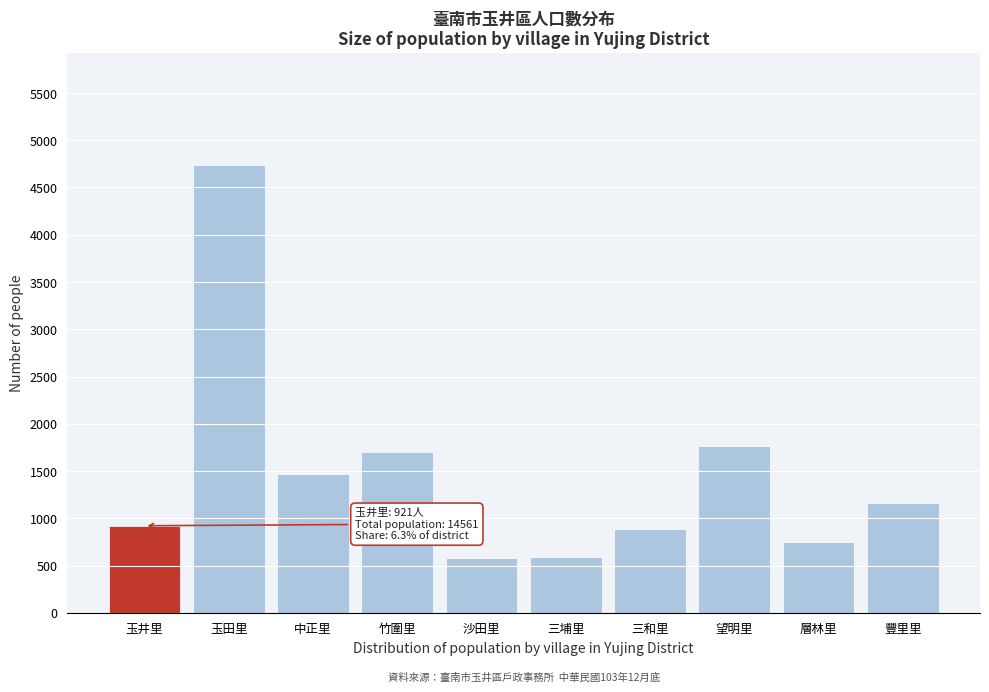

The chart shows a value of 1020 at 中正里. True or false?

False